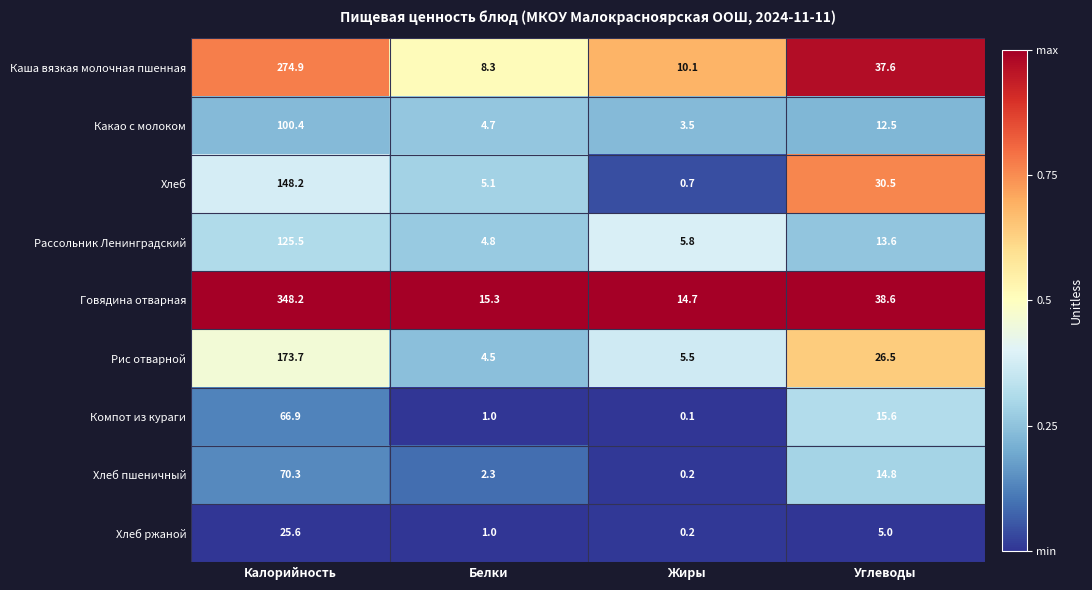

At which category does the chart reach its peak across all series?

Калорийность